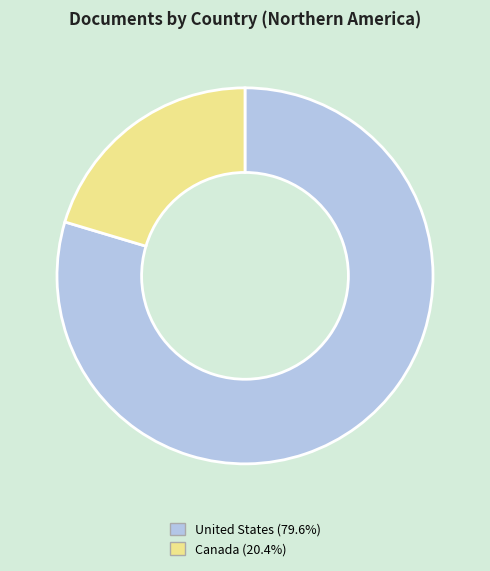

Is it true that Canada is 13% of the pie?

False